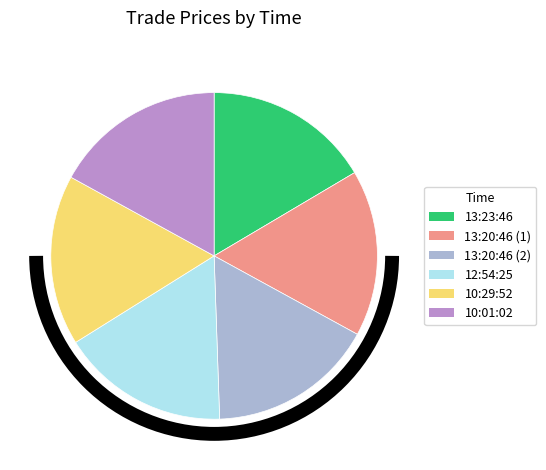

Is the sum of 13:23:46 and 10:29:52 greater than half?

No